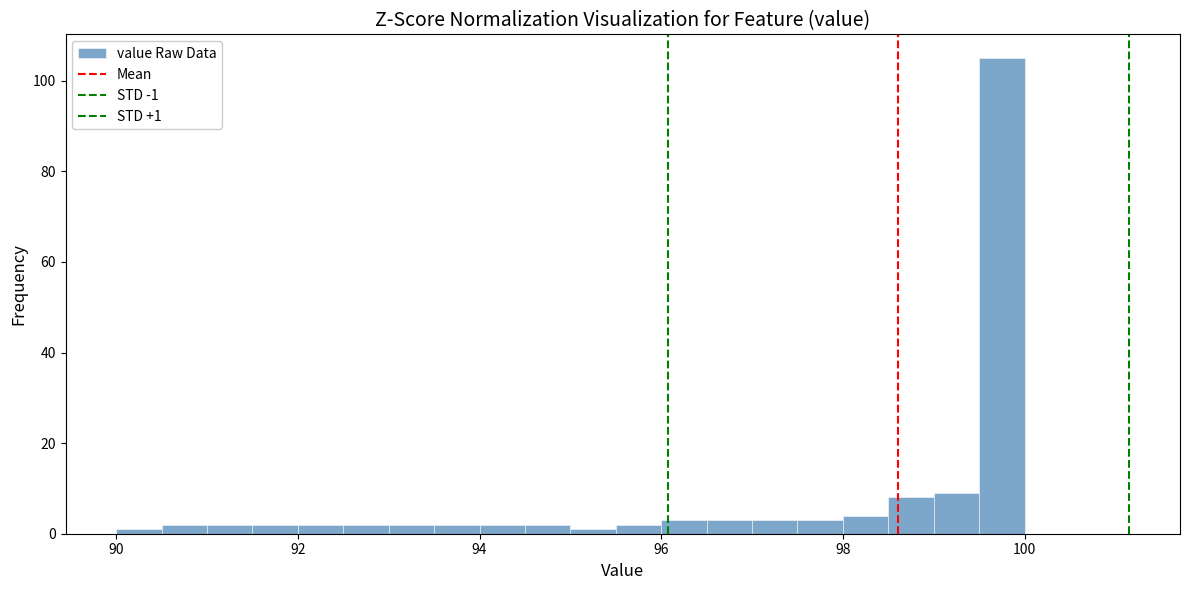

Read against the x-axis, roughly where is the centre of the tallest bar?

99.8